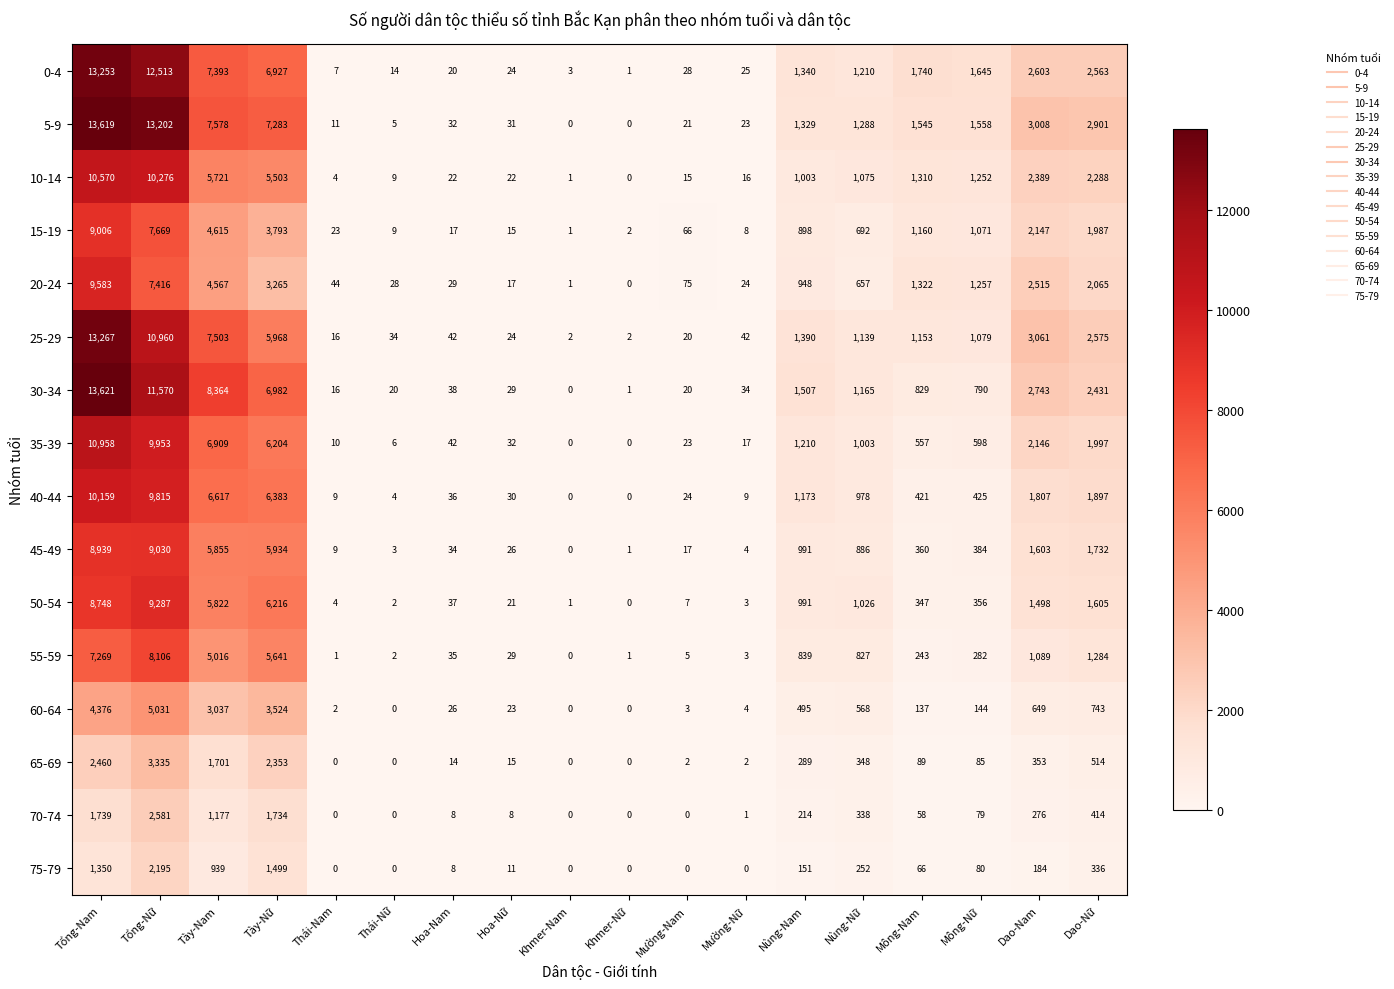

List the labels in order of 20-24 value, smallest first.

Khmer-Nữ, Khmer-Nam, Hoa-Nữ, Mường-Nữ, Thái-Nữ, Hoa-Nam, Thái-Nam, Mường-Nam, Nùng-Nữ, Nùng-Nam, Mông-Nữ, Mông-Nam, Dao-Nữ, Dao-Nam, Tày-Nữ, Tày-Nam, Tổng-Nữ, Tổng-Nam